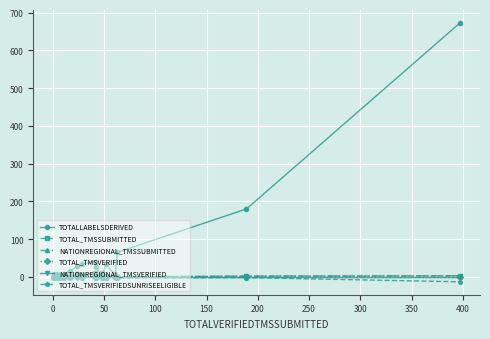

Rank the series by their maximum value, from highest to lowest.

TOTALLABELSDERIVED, TOTAL_TMSSUBMITTED, NATIONREGIONAL_TMSSUBMITTED, TOTAL_TMSVERIFIED, NATIONREGIONAL_TMSVERIFIED, TOTAL_TMSVERIFIEDSUNRISEELIGIBLE